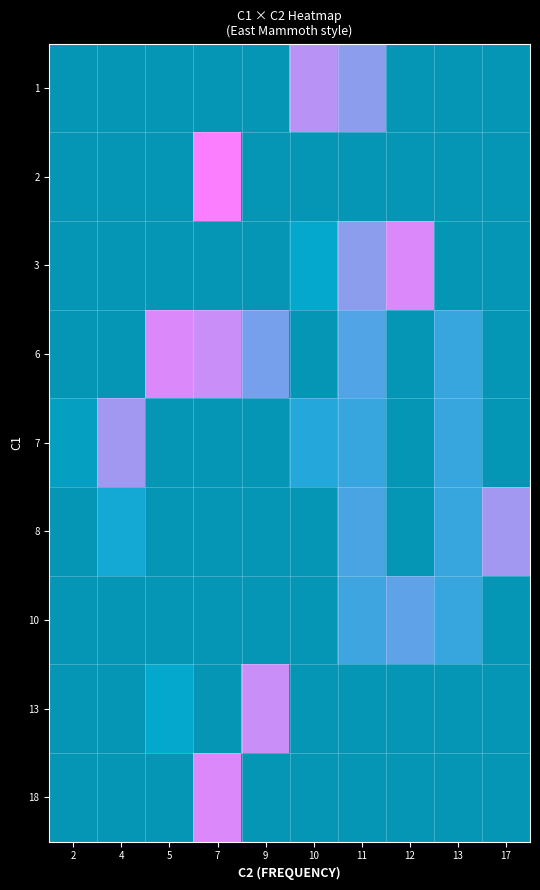

At 4, list the series in order from largest to smallest.

7, 8, 1, 2, 3, 6, 10, 13, 18